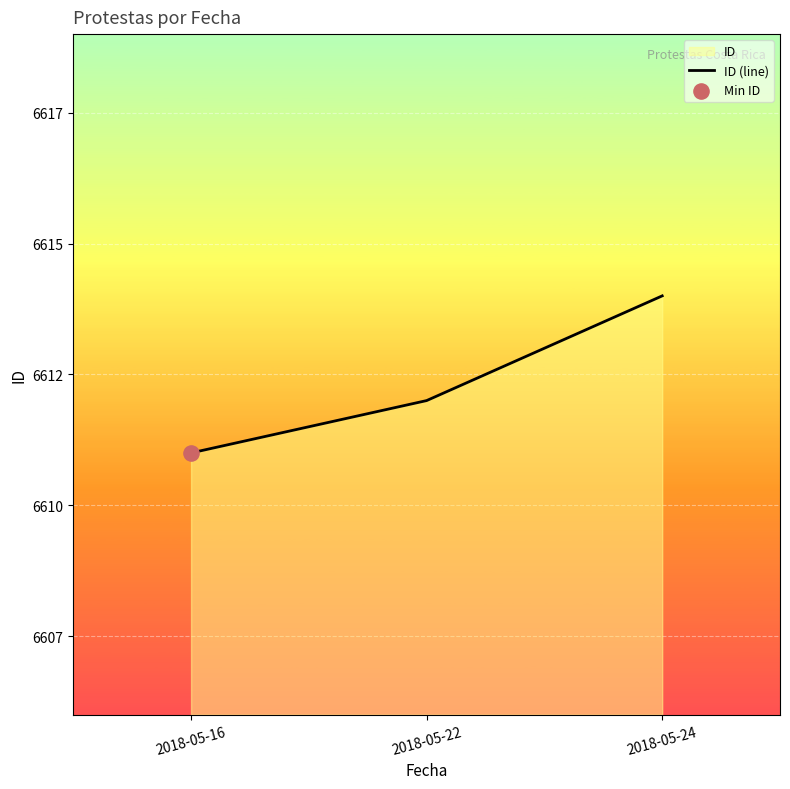

Approximately how many times larger is the value at 2018-05-22 compared to 2018-05-24?

1.0